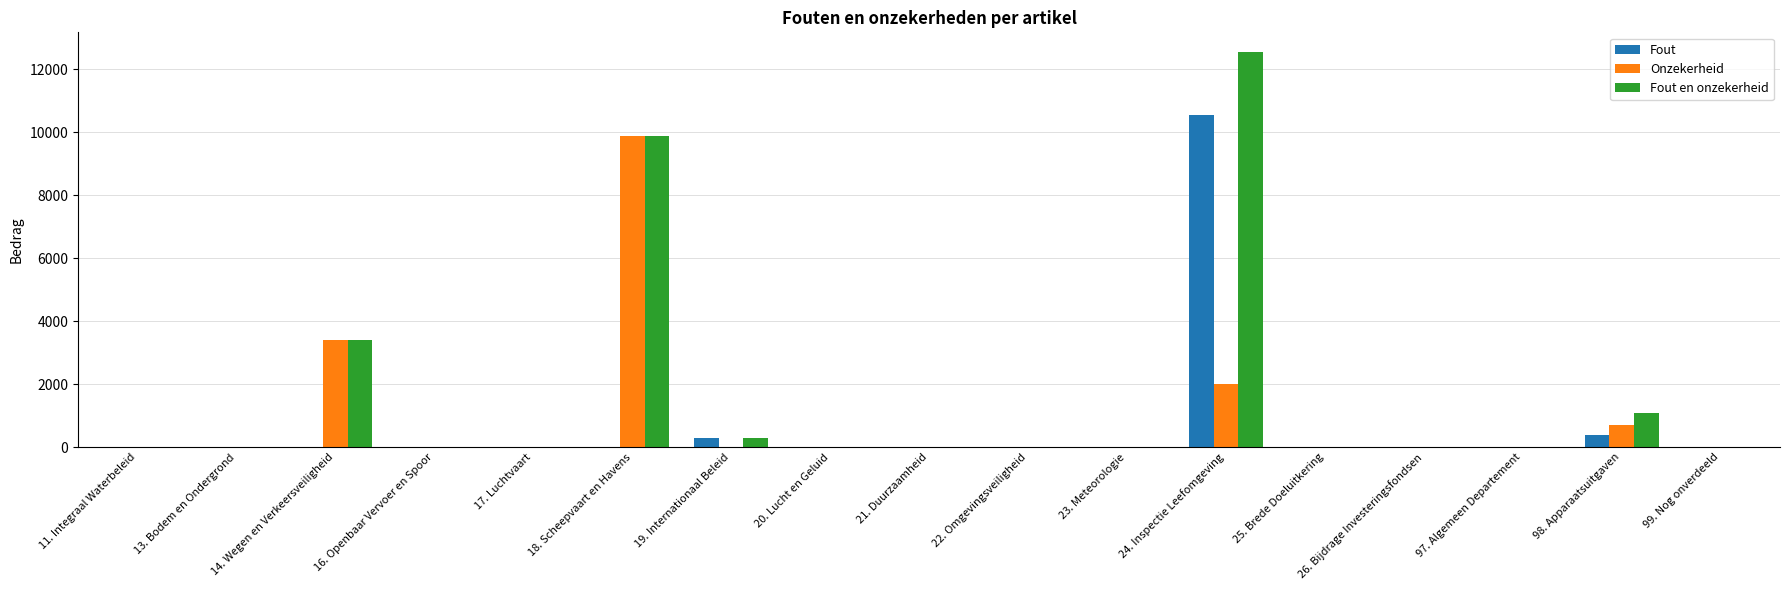

What is the maximum value for Fout en onzekerheid?

12553